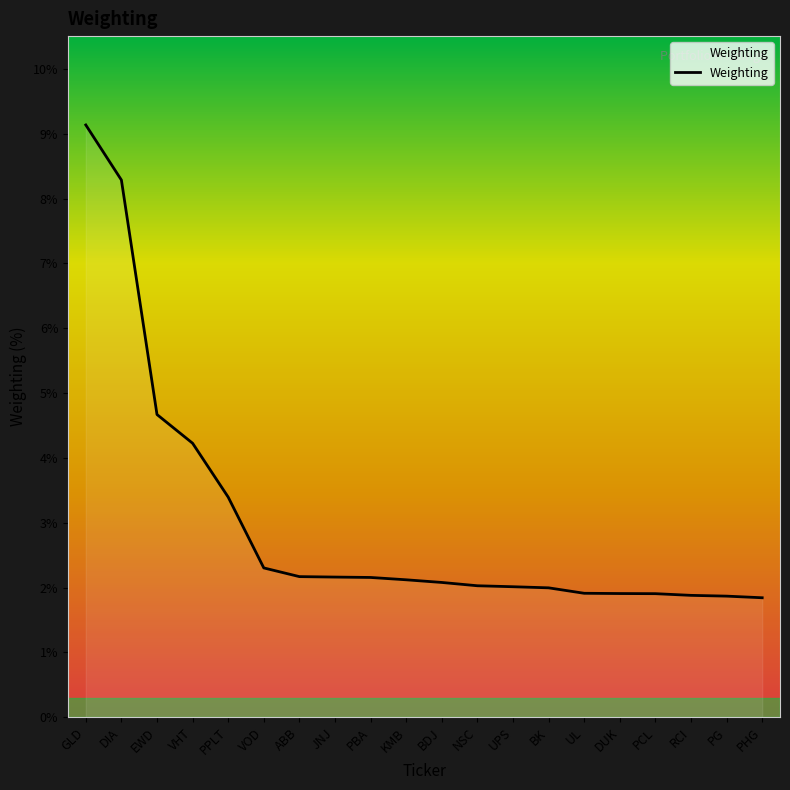

What is the difference between the values at ABB and PCL?

0.3